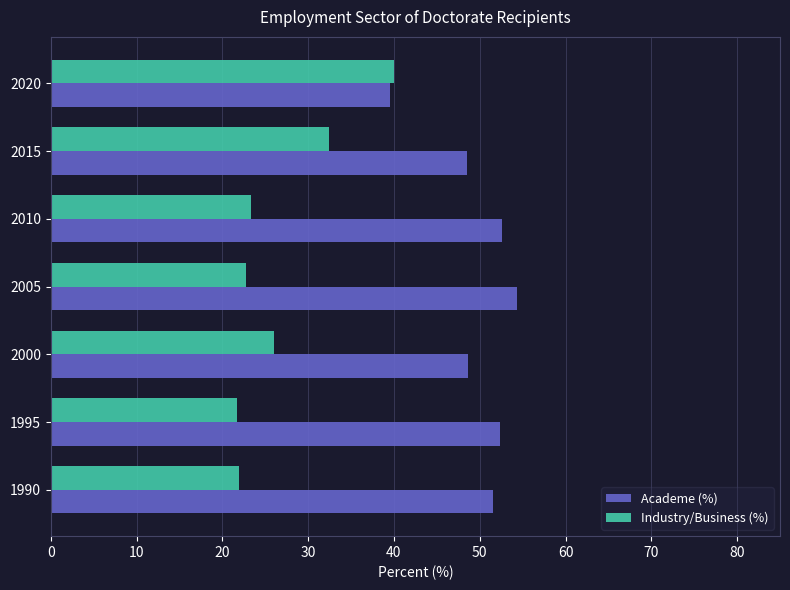

True or false: Industry/Business (%) has a value of 22.8 at 2005.

True